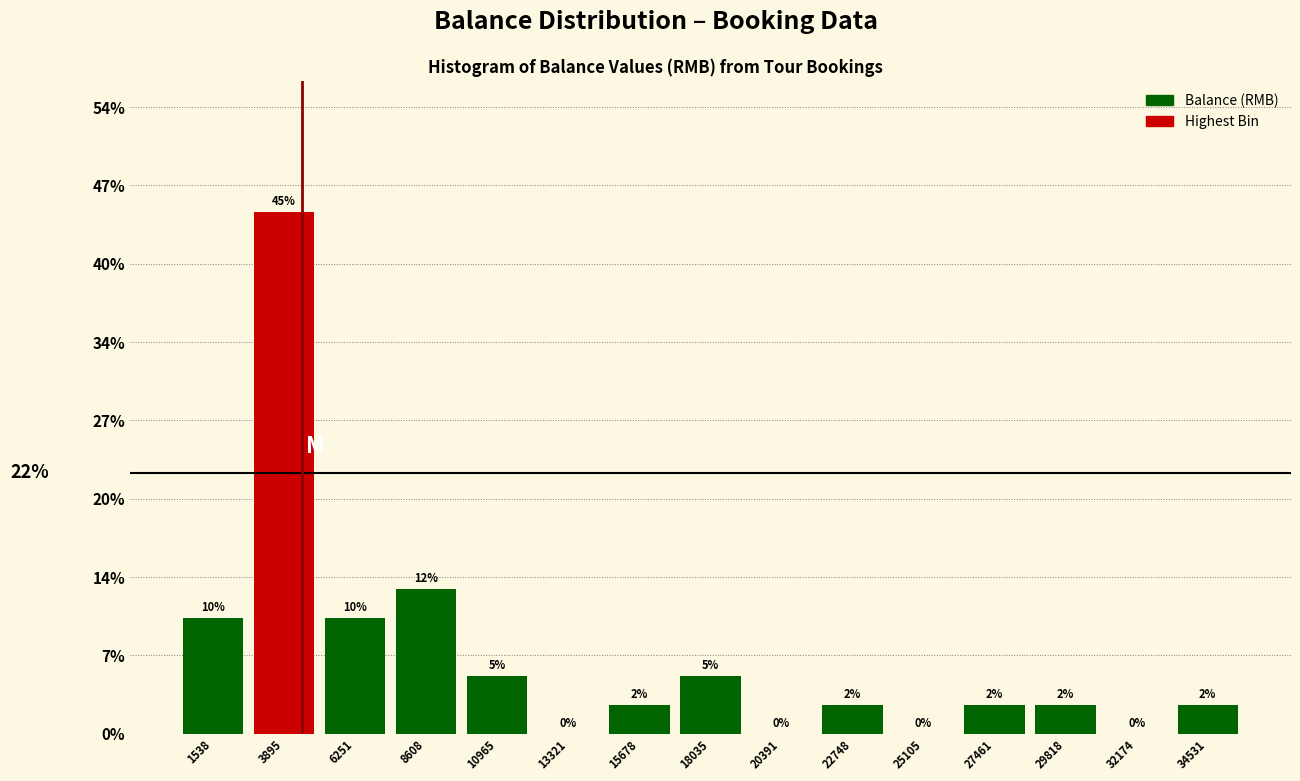

Over which range of the x-axis is the bar tallest?

2500 to 5000